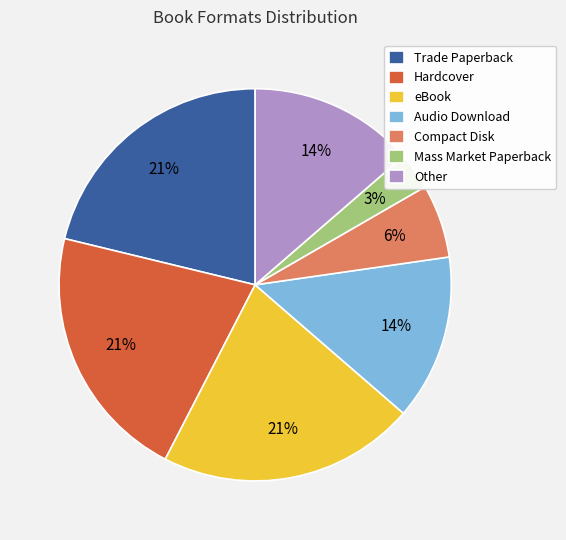

To the nearest percent, what is the difference between the largest and smallest slice percentages?

18%